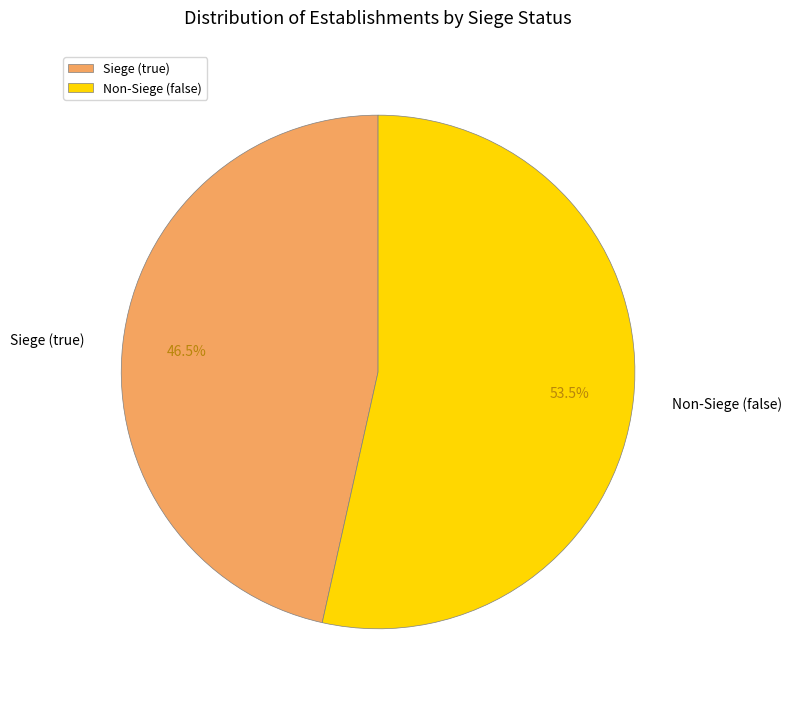

Does Siege (true) represent more than half of the total?

No